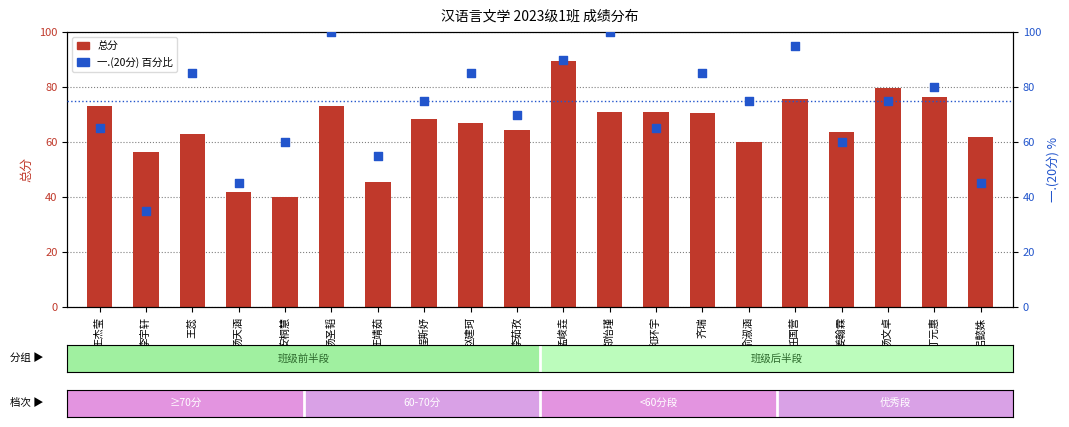

At how many categories does at least one series exceed 93?

3